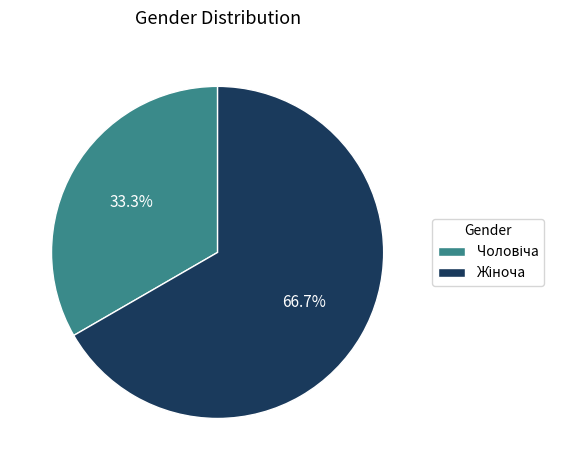

Count the number of slices in the pie.

2